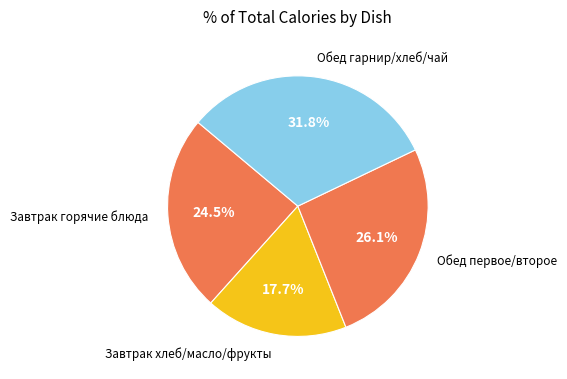

How many segments does this pie chart have?

4